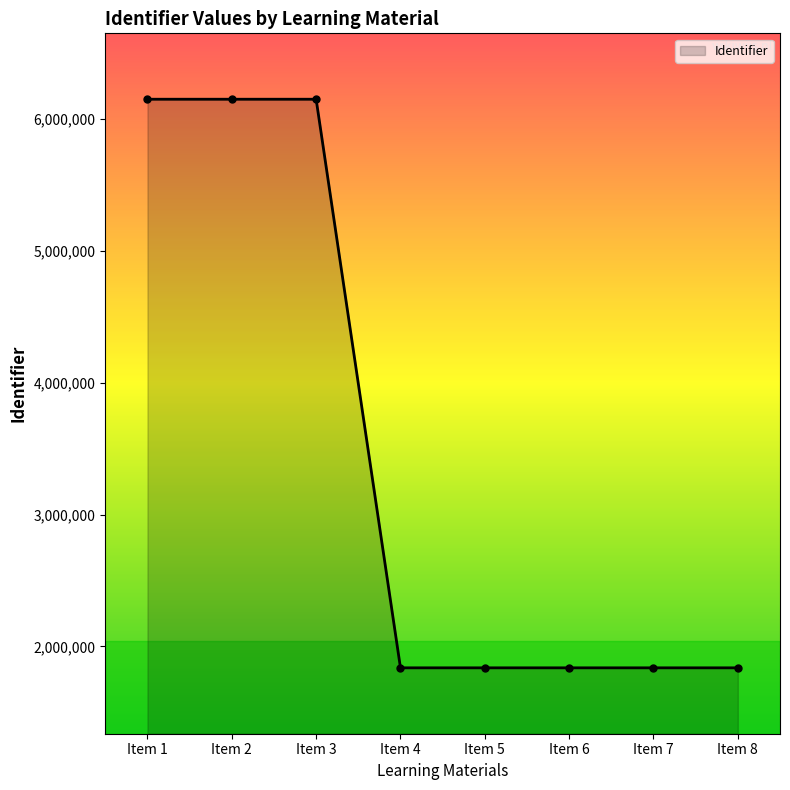

What is the difference between the maximum and minimum values?

4314357